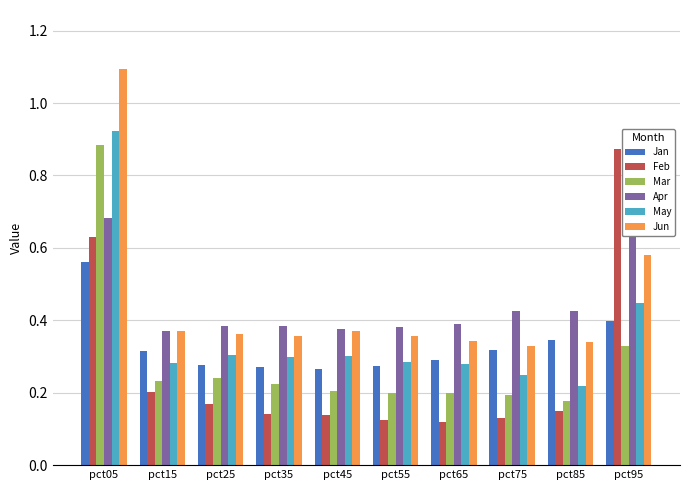

What is the greatest value displayed?

1.1